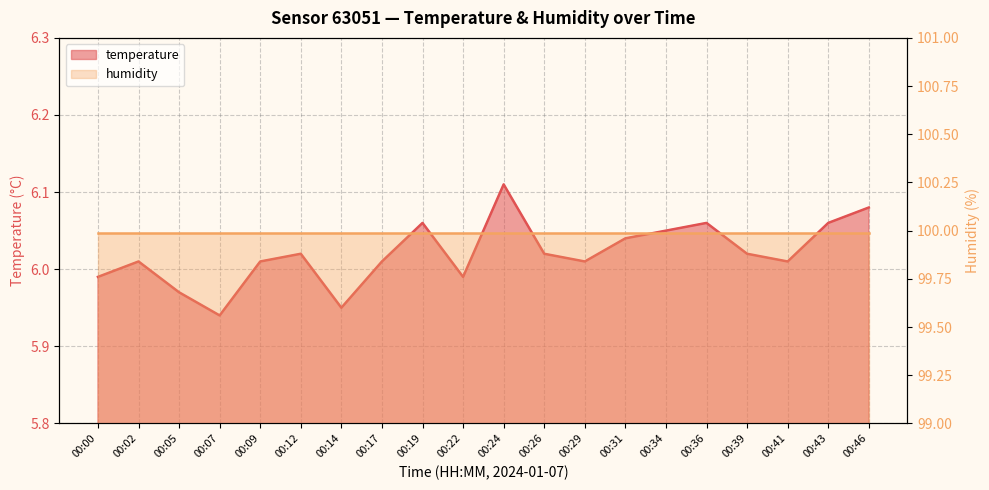

What is the value of the 5th point from the left?

6.0